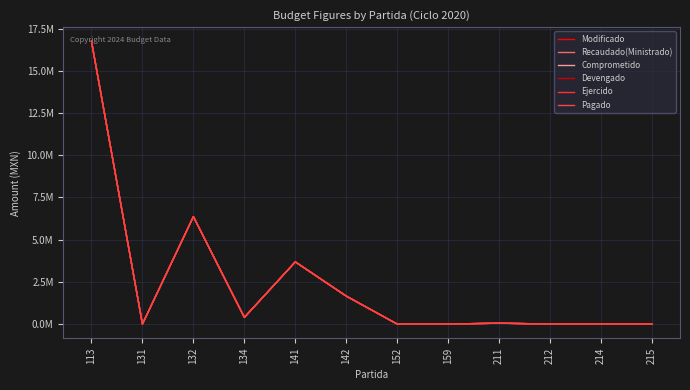

The value of Ejercido at 212 is 7221795.7. True or false?

False